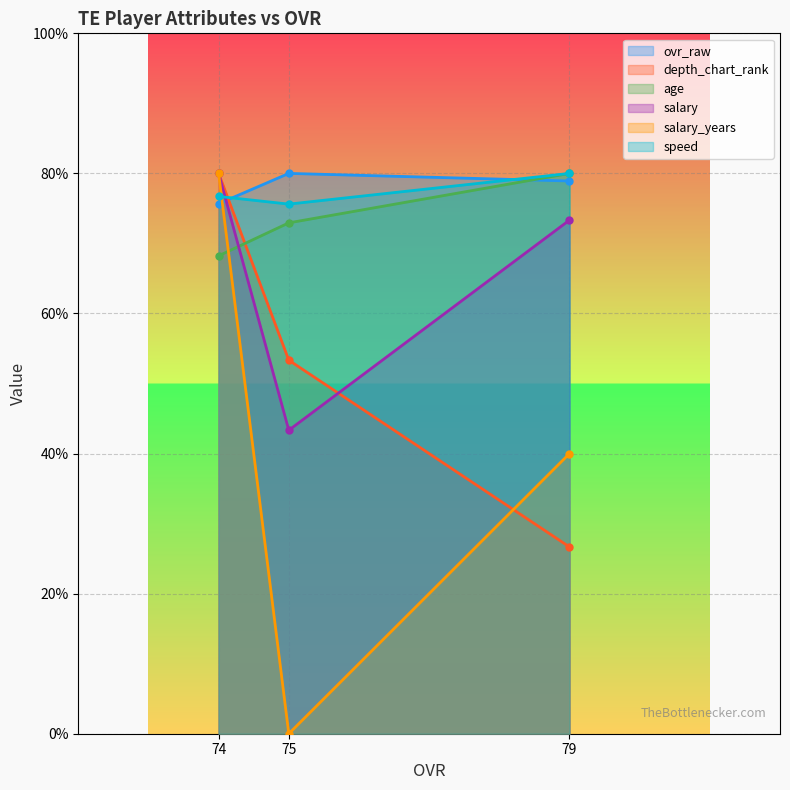

At which label does ovr_raw reach its peak?

75